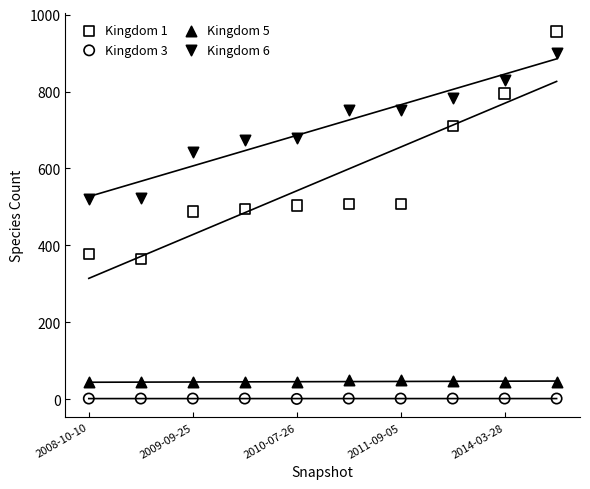

Which series reaches the minimum Y coordinate?

Kingdom 3